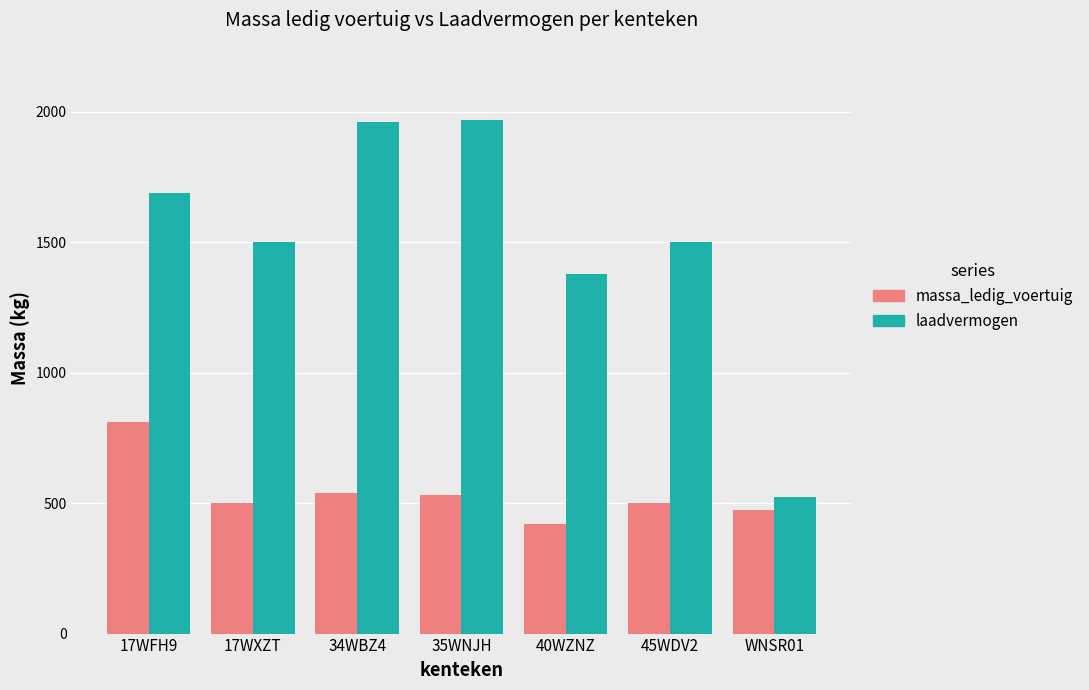

At which label does laadvermogen reach its minimum?

WNSR01